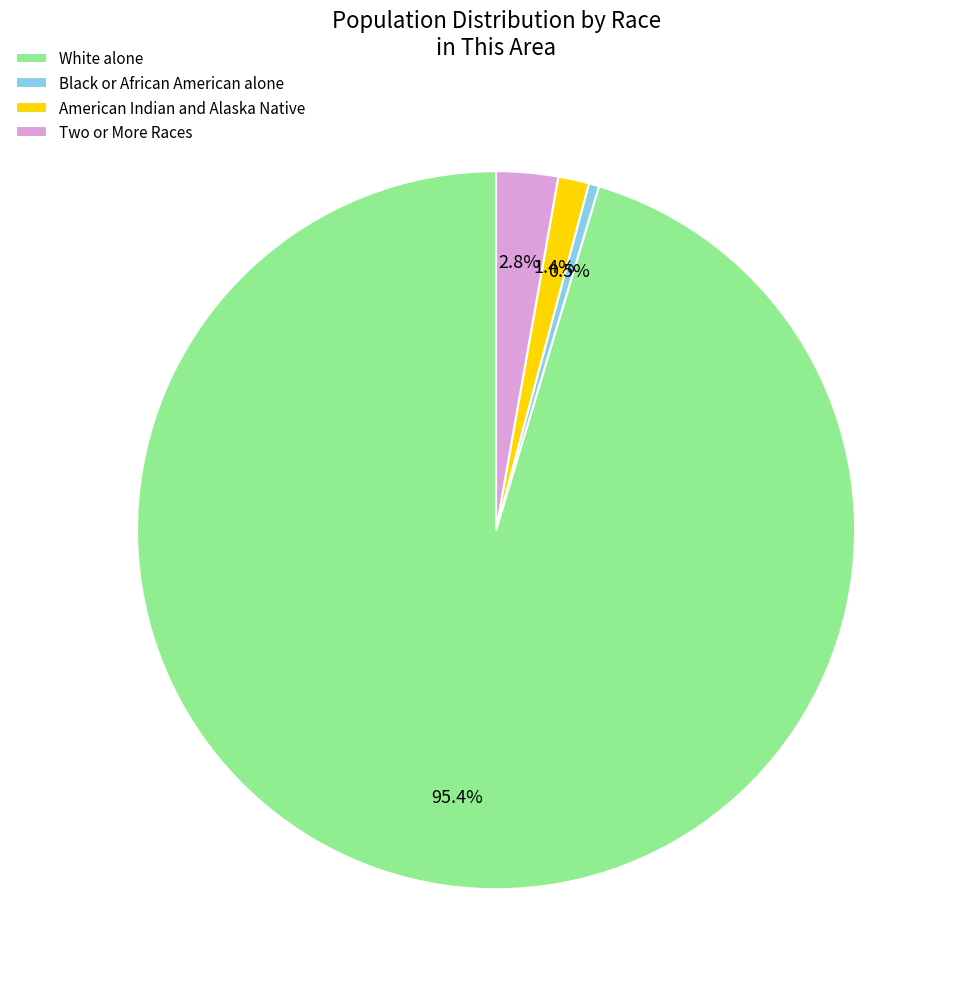

Which category has the biggest portion of the pie?

White alone